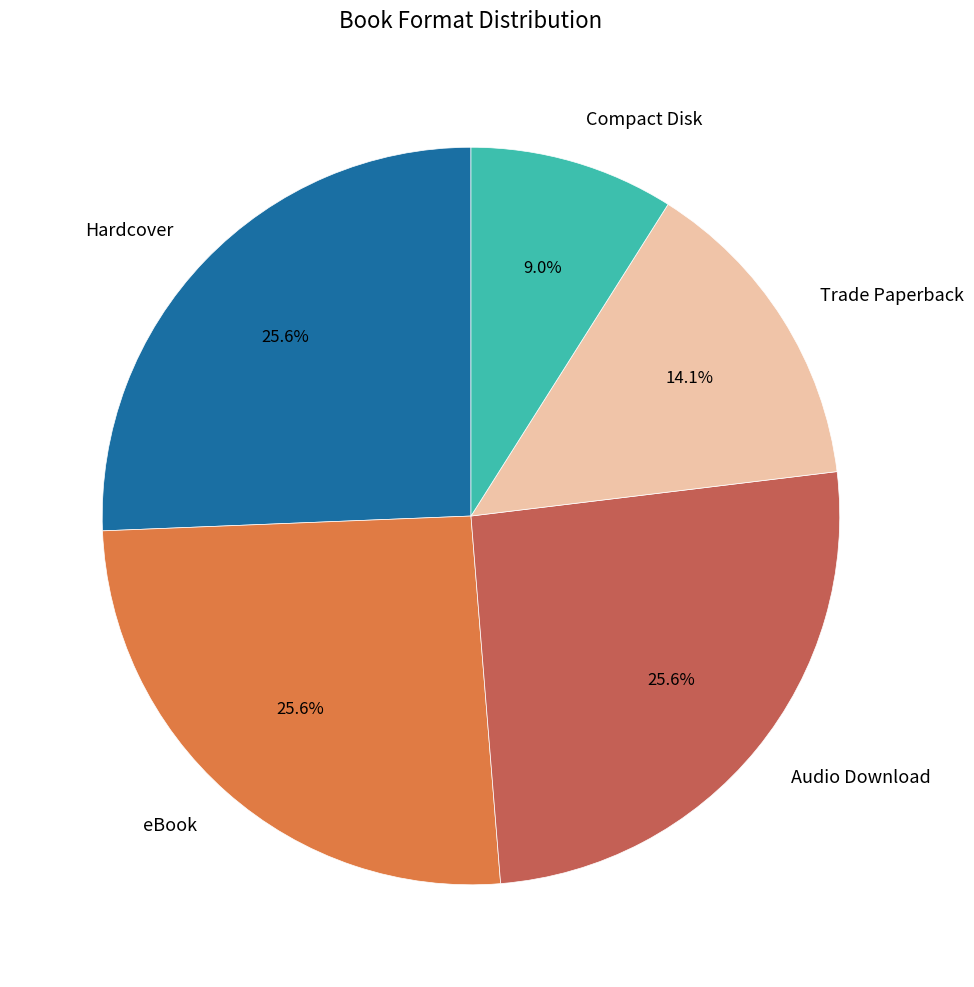

Does Audio Download account for over 50% of the chart?

No